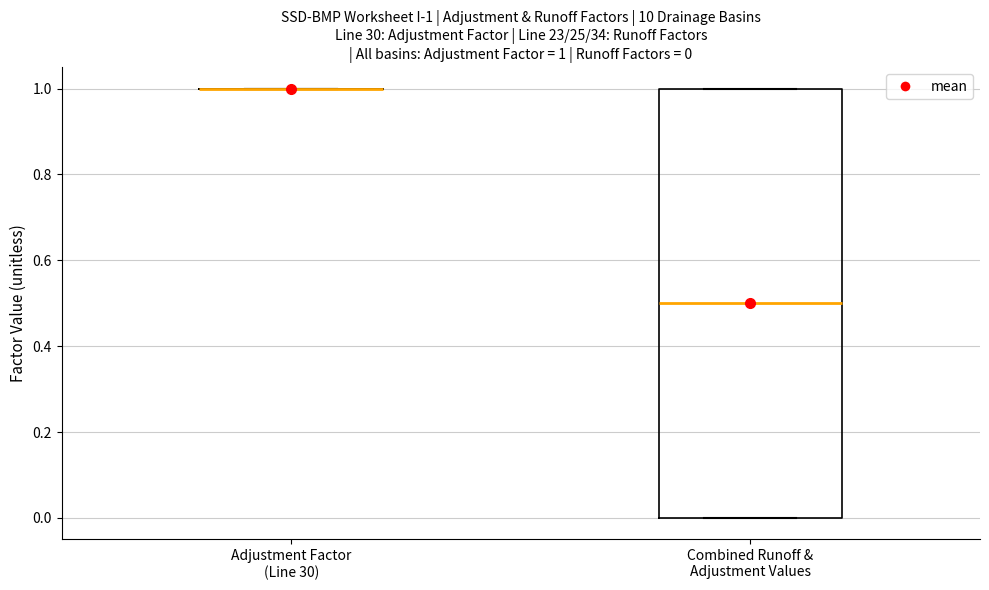

Comparing the boxes themselves (not the whiskers), which one is the tallest?

Combined Runoff & Adjustment Values